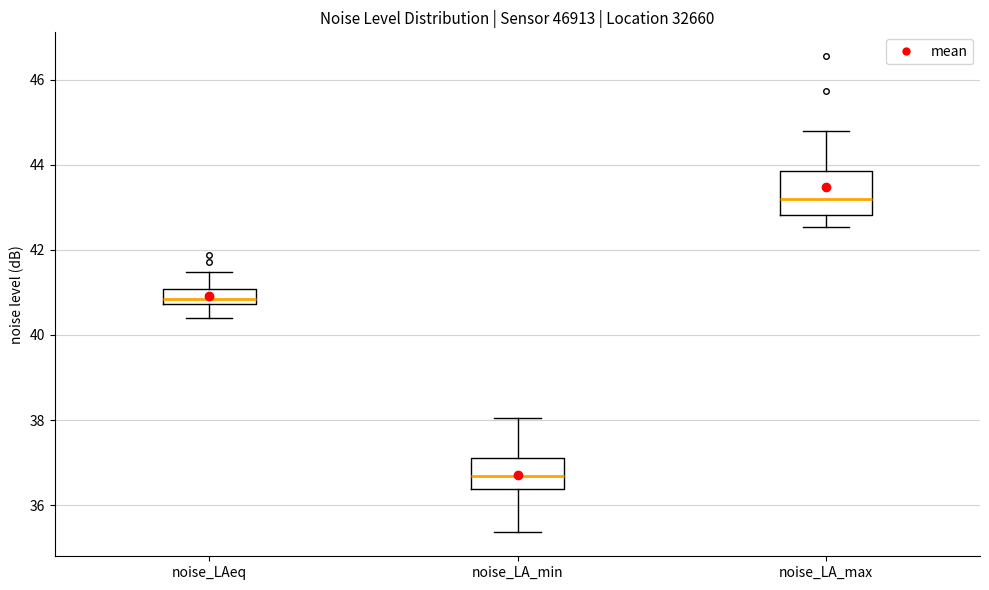

Where does the upper whisker of the box for noise_LAeq end on the y-axis? The values are not printed on the chart, so give them approximately, as read against the axis.

41.4